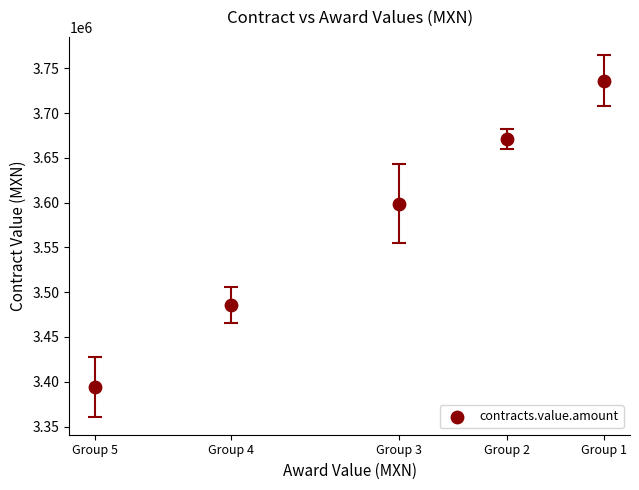

What is the range of X values (max minus min)?

341914.9